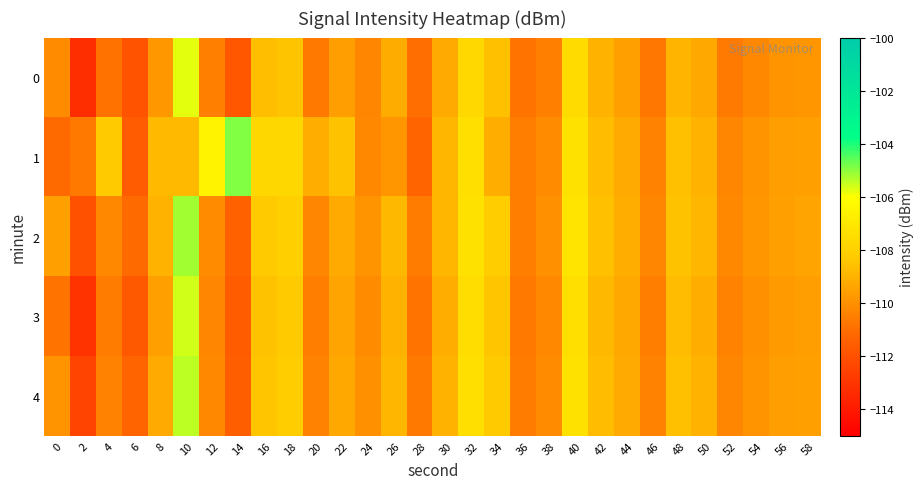

Rank the series by their maximum value, from highest to lowest.

1, 2, 4, 3, 0